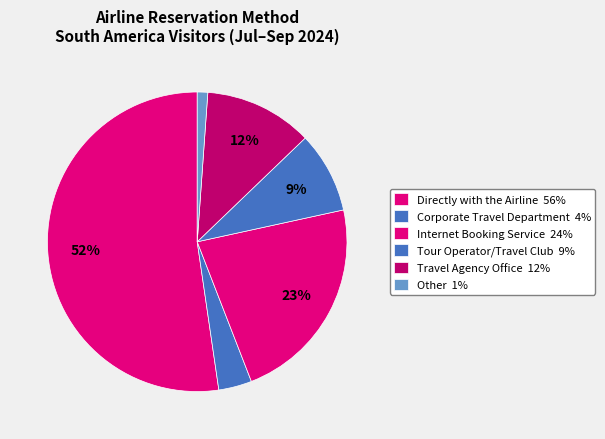

The Other slice represents 11% of the pie. True or false?

False